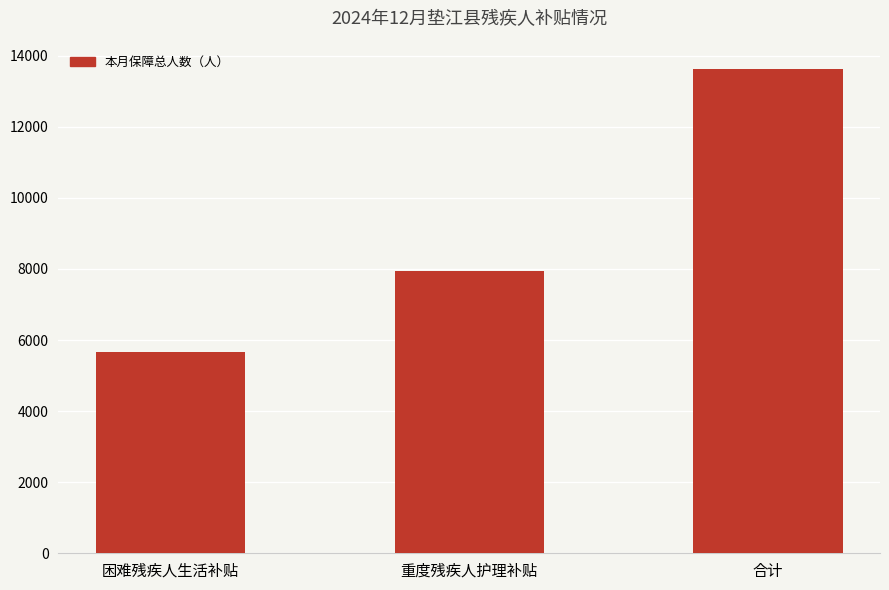

What is the minimum value shown in the chart?

5673